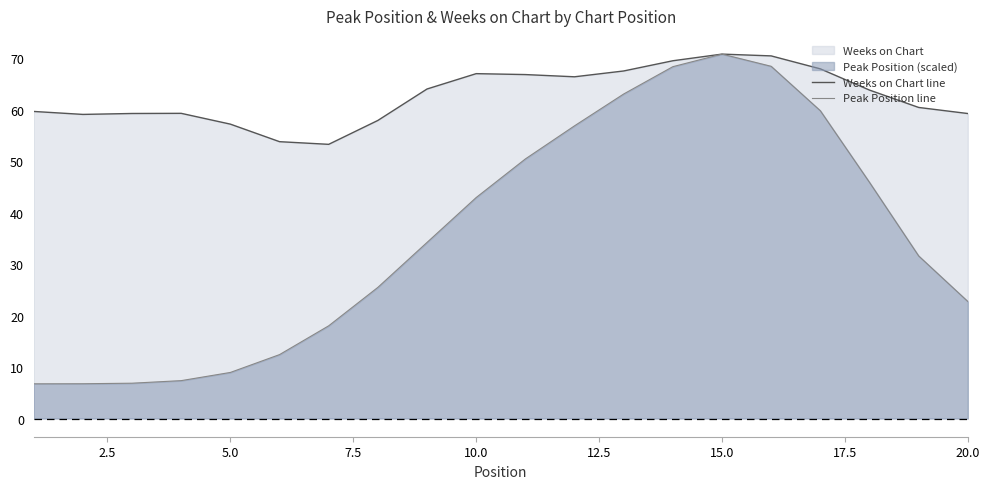

True or false: Peak Position line and Weeks on Chart line intersect in this chart.

False